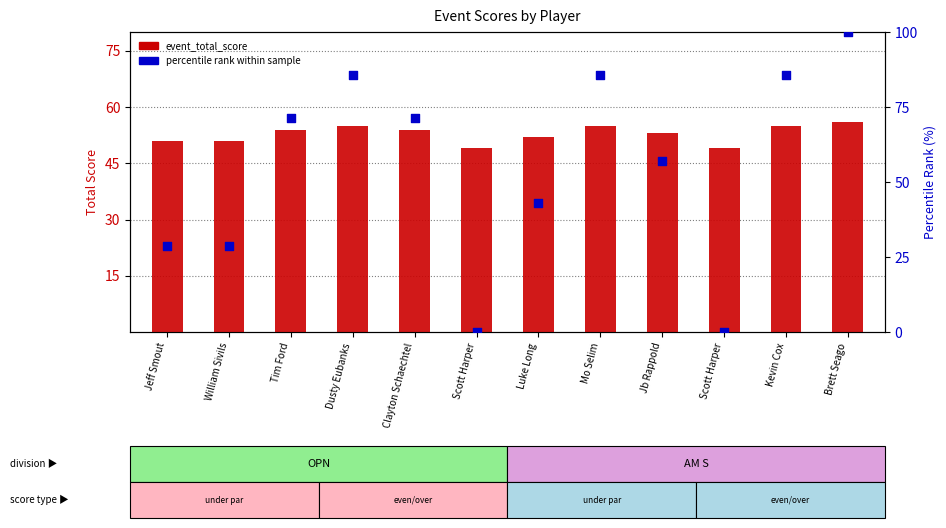

Which series reaches the minimum Y coordinate?

percentile rank within the sample